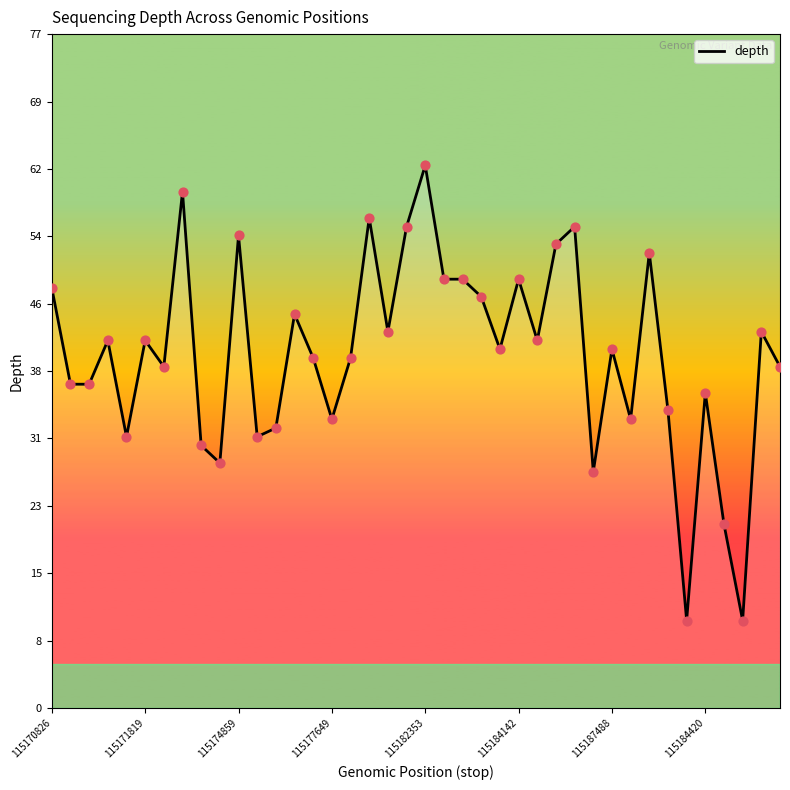

What is the minimum value shown in the chart?

10